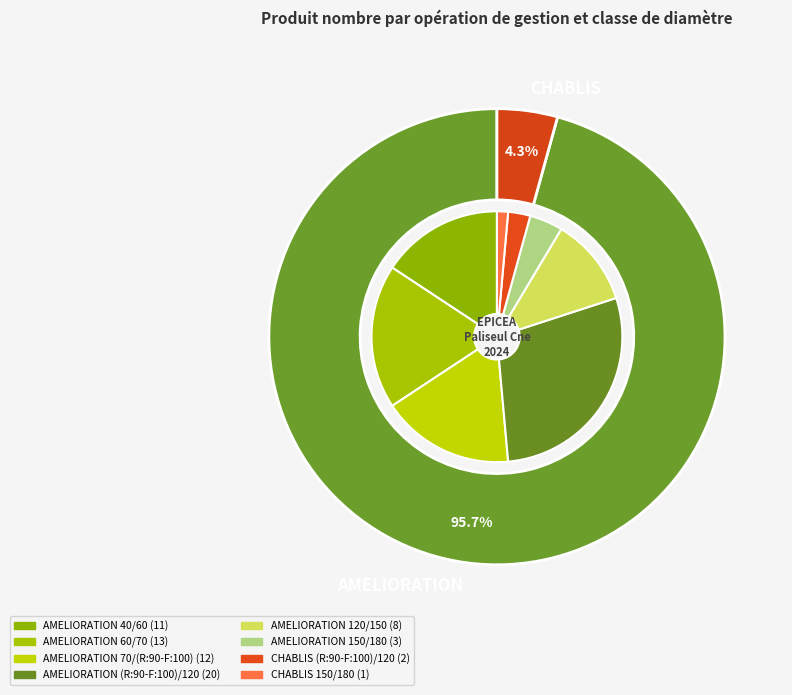

To the nearest percent, what is the combined percentage of AMELIORATION (R:90-F:100)/120 and AMELIORATION 150/180?

33%